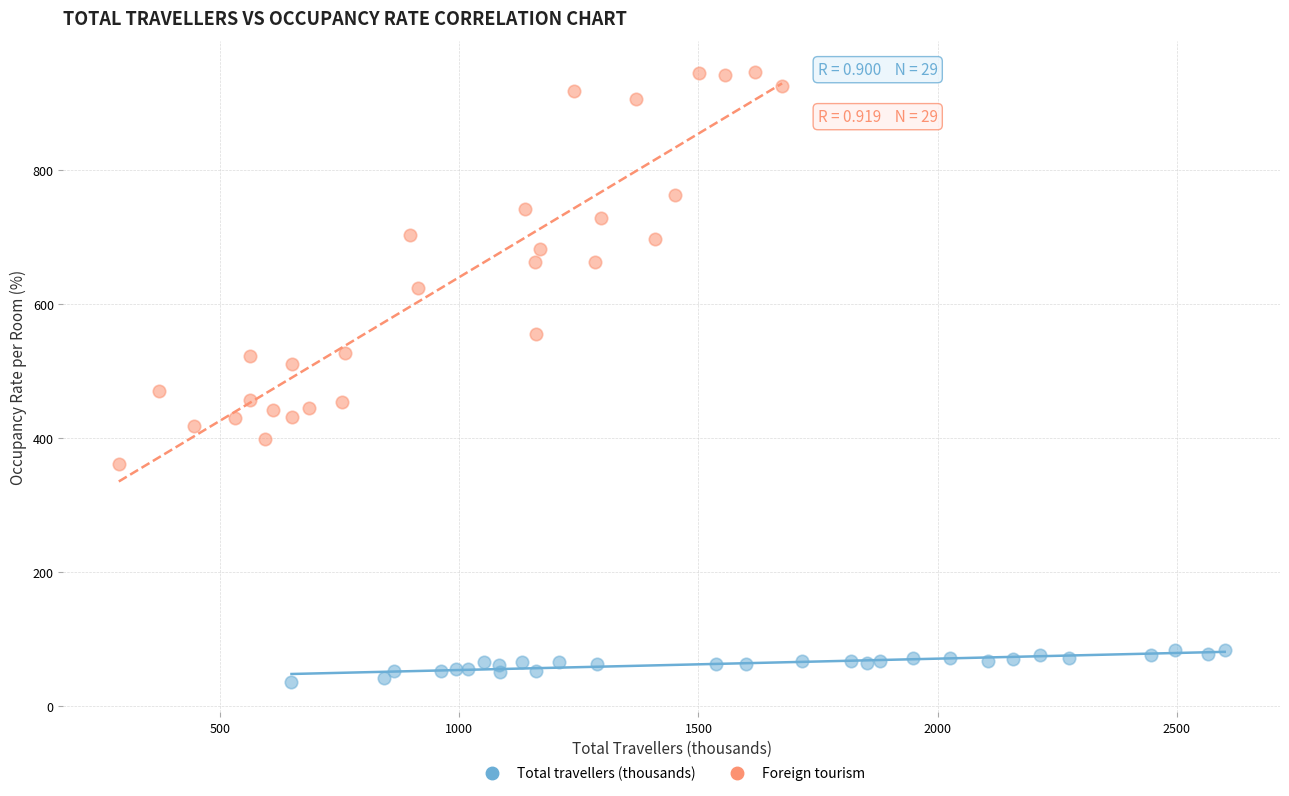

What are all the series names shown in the legend?

Total travellers (thousands), Foreign tourism